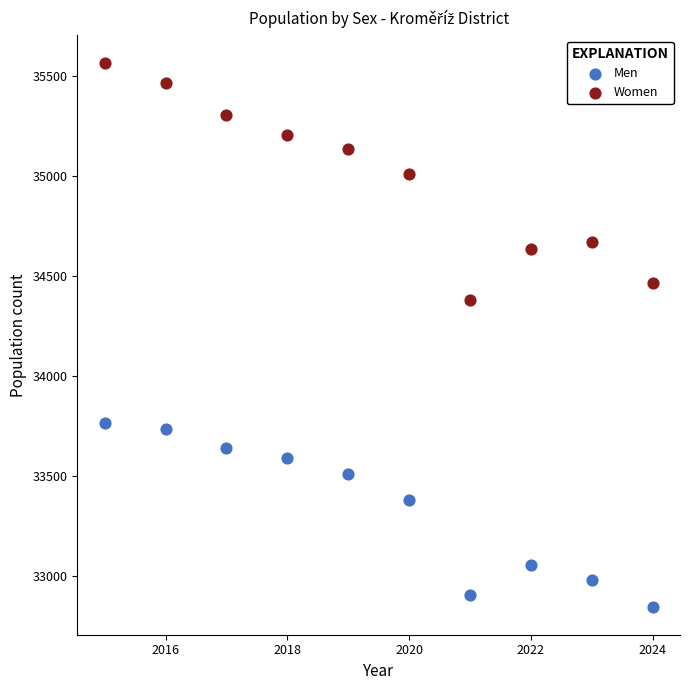

Which series reaches the maximum Y coordinate?

Women